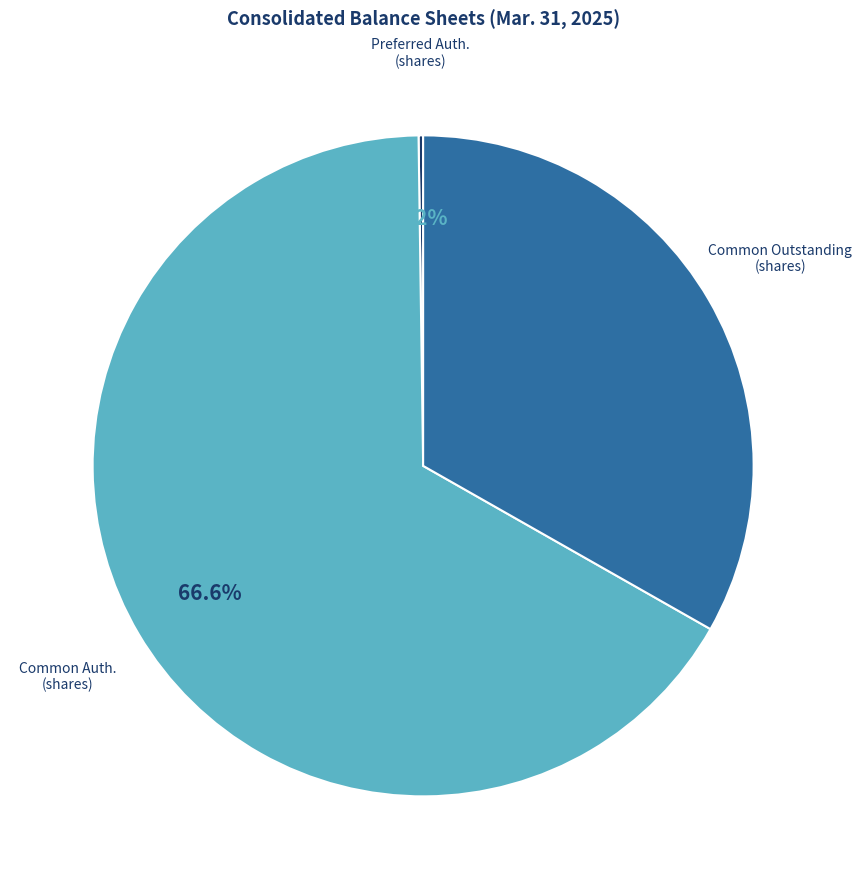

How much of the chart is everything except Common Outstanding (shares)?

66.8%